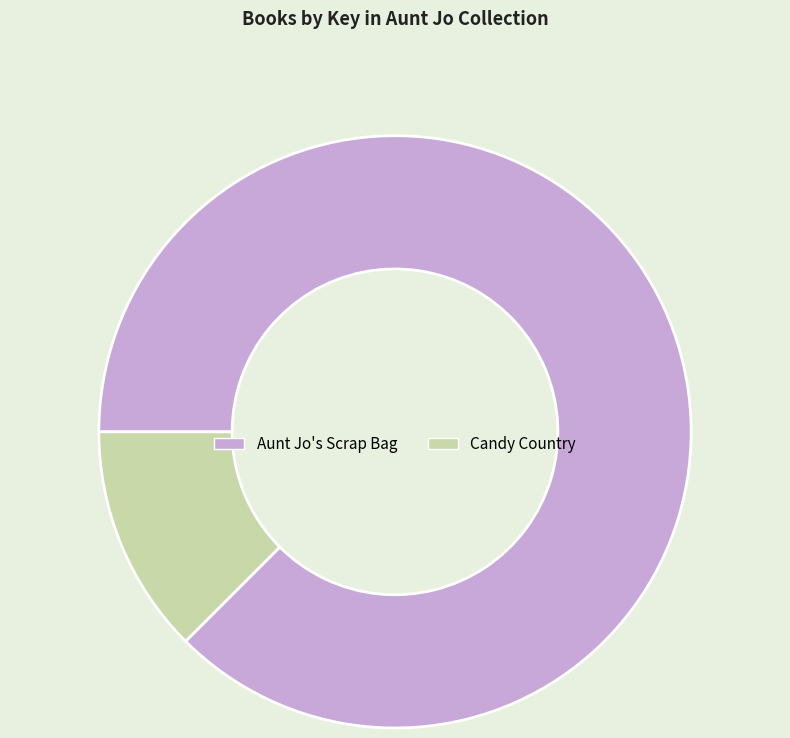

True or false: Aunt Jo's Scrap Bag accounts for 80% of the total.

False